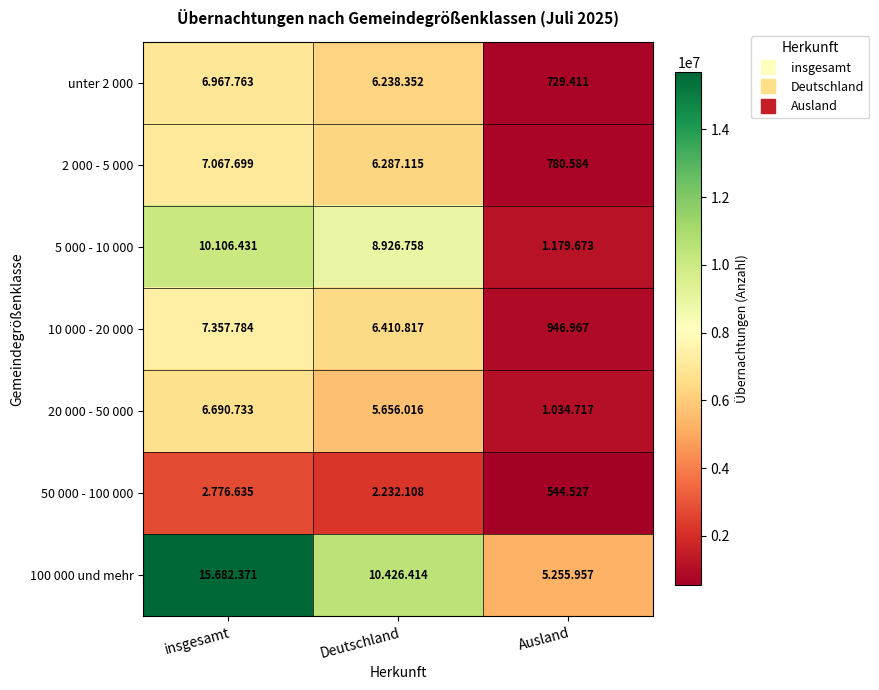

True or false: 100 000 und mehr has a value of 15682371 at insgesamt.

True